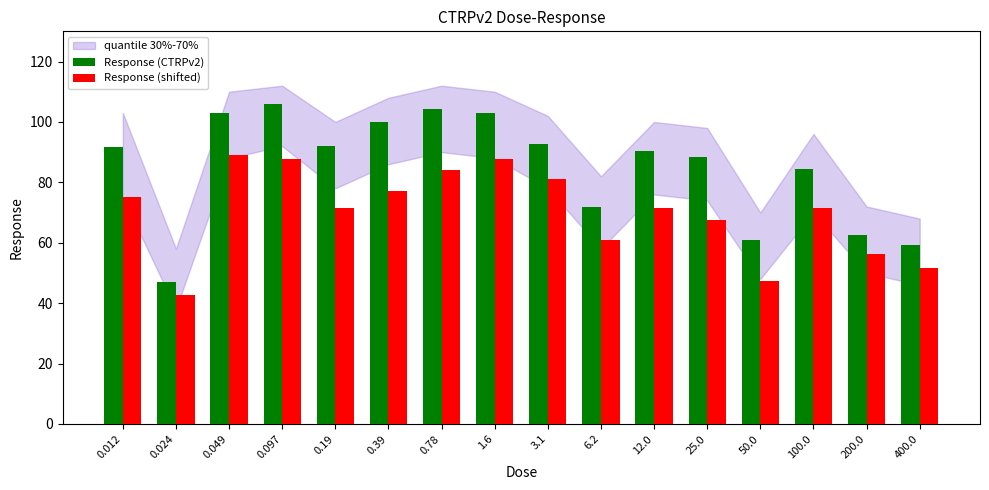

Which label corresponds to the largest value in the chart?

0.097